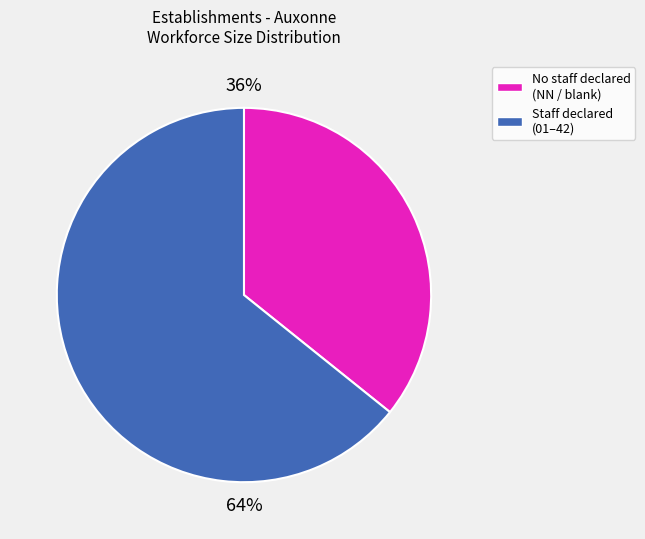

Do Staff declared (01–42) and No staff declared (NN / blank) together represent more than half of the pie?

Yes